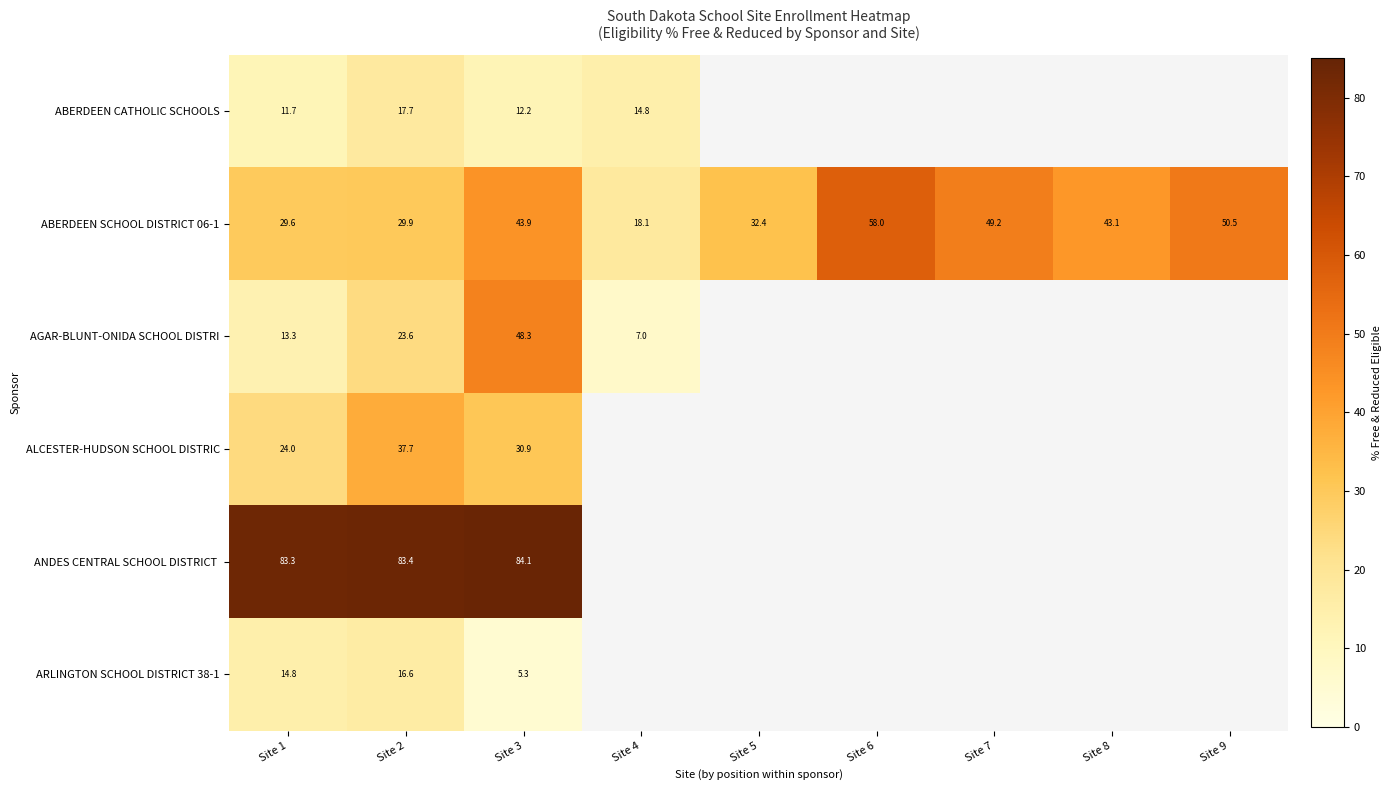

Which category has the lowest value in the AGAR-BLUNT-ONIDA SCHOOL DISTRI series?

Site 4